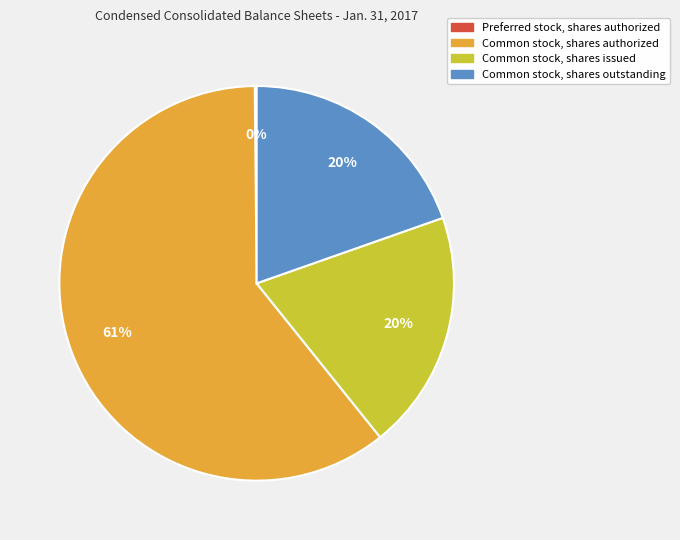

Which category accounts for the majority?

Common stock, shares authorized